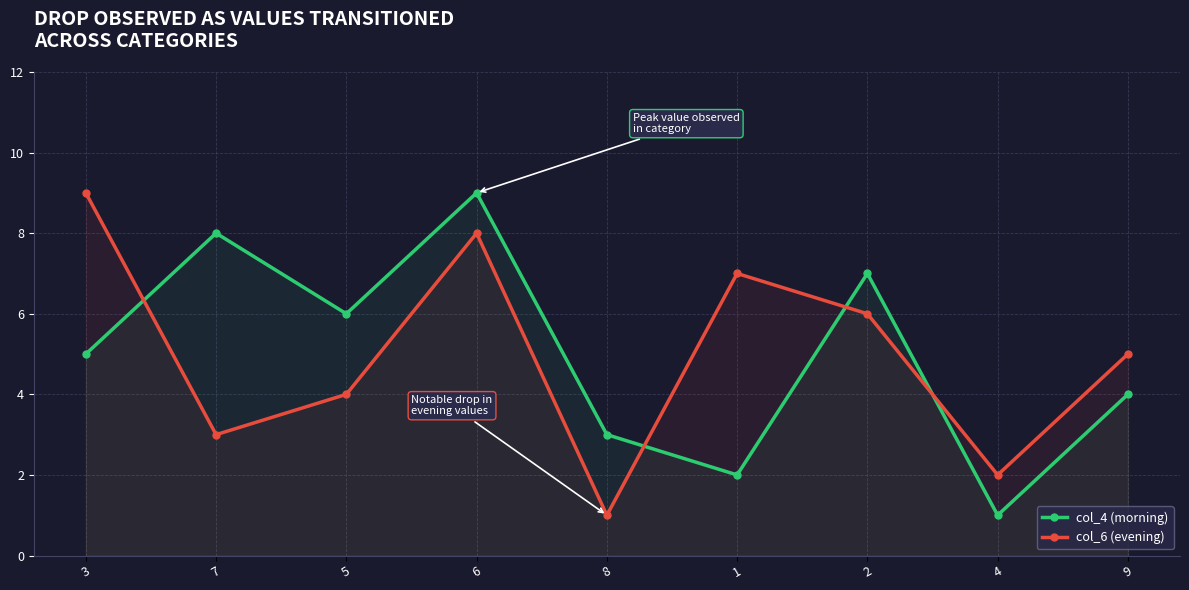

List the series in order of their peak value, lowest first.

col_4 (morning), col_6 (evening)